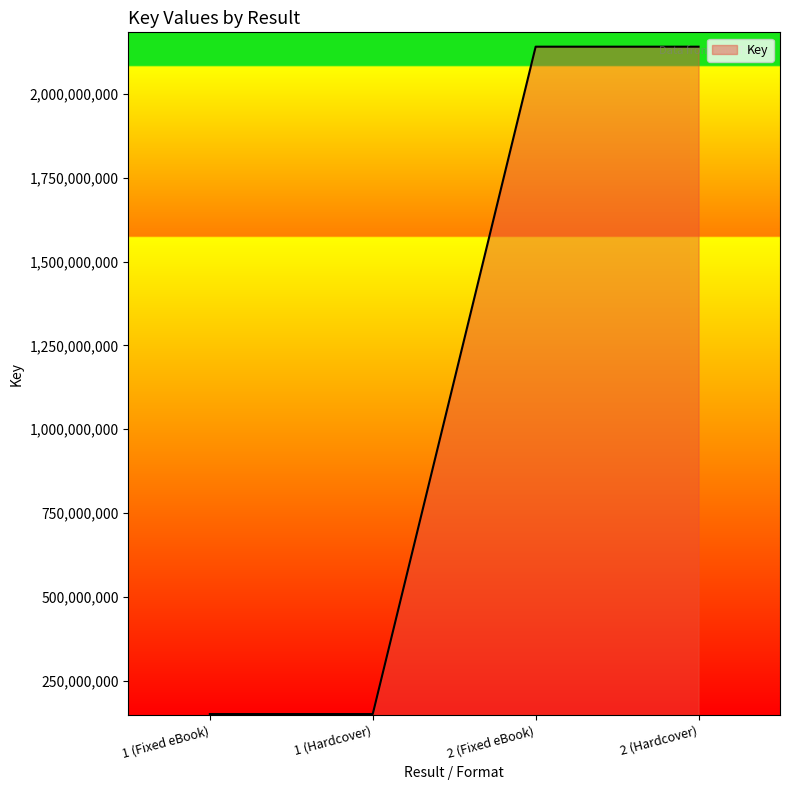

What is the change in value from 1 (Hardcover) to 2 (Hardcover)?

+1990213397